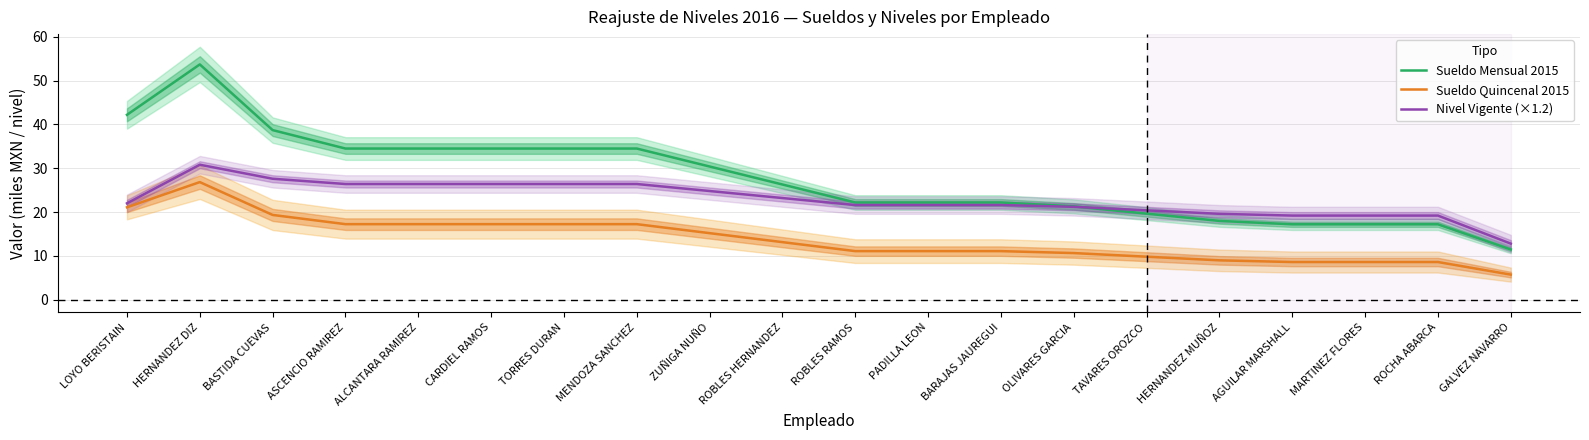

What is the maximum value for Sueldo Mensual 2015?

53.7